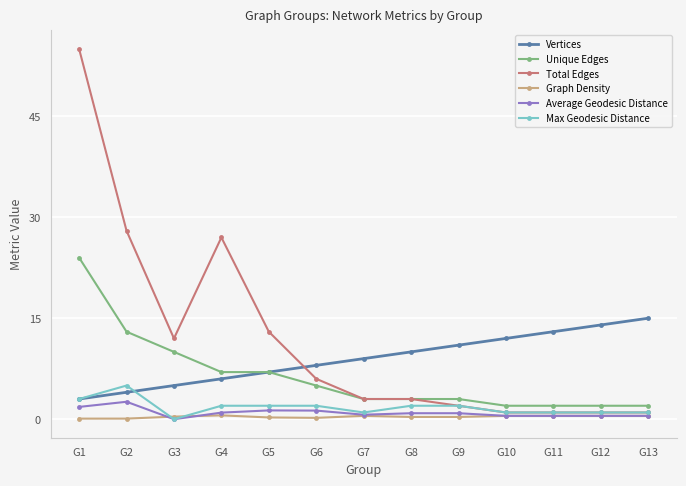

Is it true that Unique Edges equals 2.0 at G12?

True